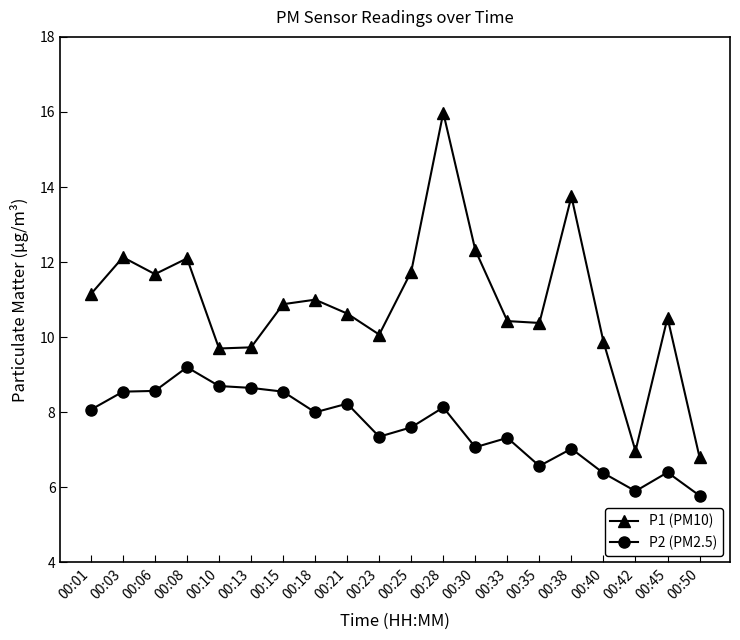

Which series has the widest spread of values?

P1 (PM10)